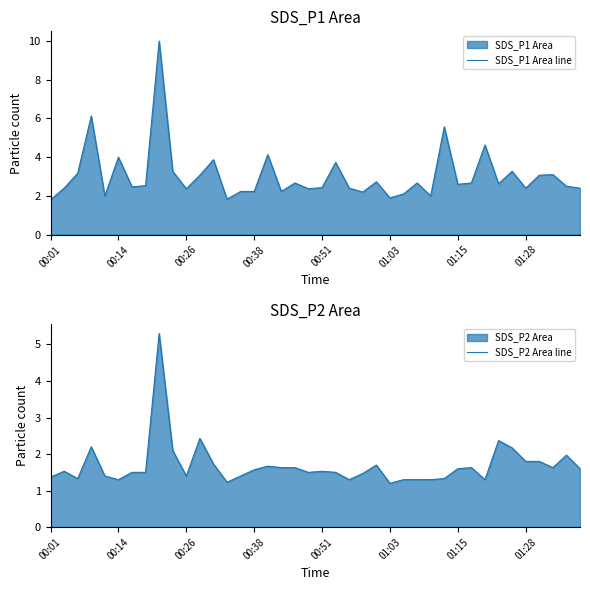

What value does the SDS_P2 Area line series have at 32?

1.3